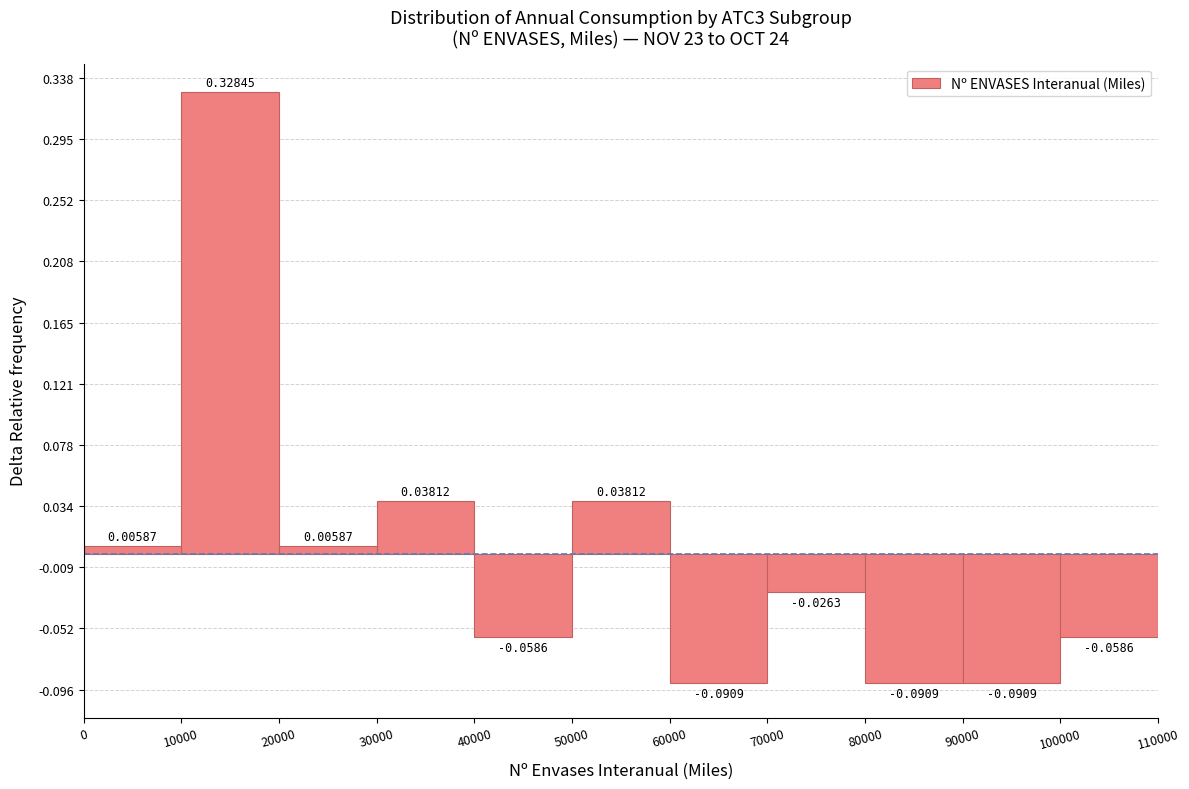

Over which range of the x-axis is the bar tallest?

10000 to 20000